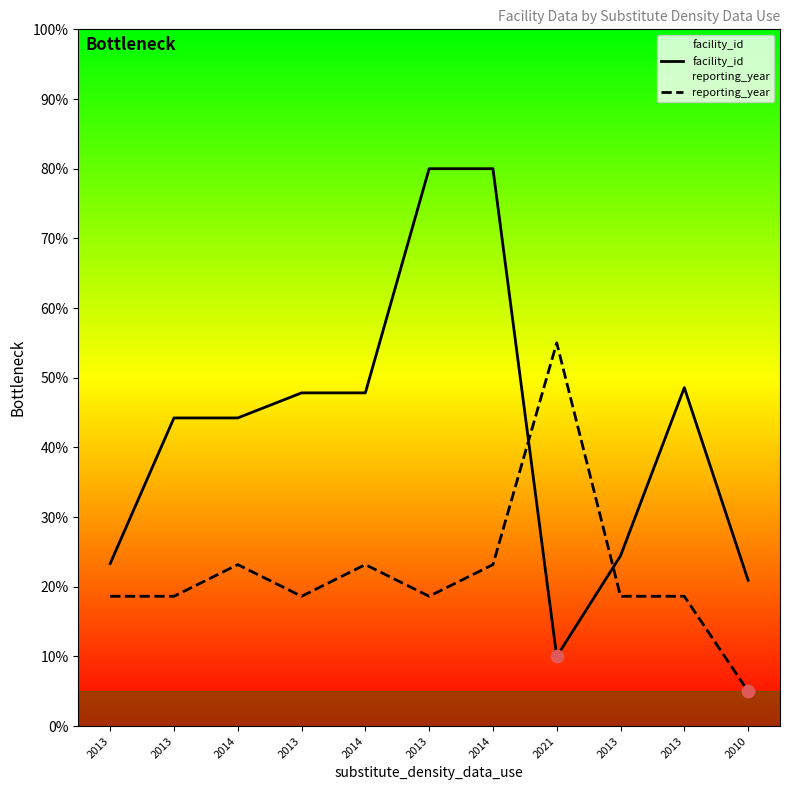

At which category is the sum across all series the highest?

2014